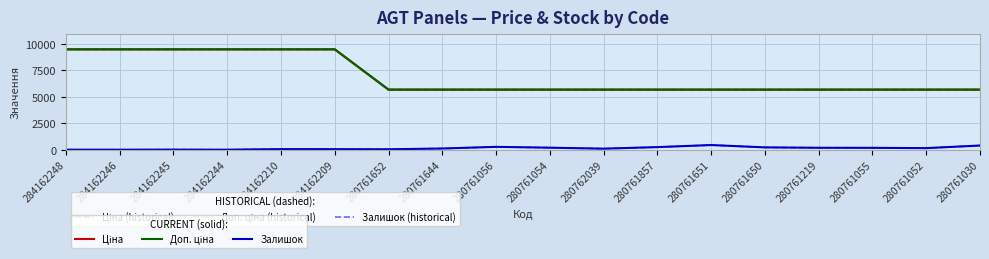

Reading left to right, list all the values displayed in this chart.

Ціна (historical): 284162248=9480.1	284162246=9480.1	284162245=9480.1	284162244=9480.1	284162210=9480.1	284162209=9480.1	280761652=5673.8	280761644=5673.8	280761056=5673.8	280761054=5673.8	280762039=5673.8	280761857=5673.8	280761651=5673.8	280761650=5673.8	280761219=5673.8	280761055=5673.8	280761052=5673.8	280761030=5673.8
Доп. ціна (historical): 284162248=9480.1	284162246=9480.1	284162245=9480.1	284162244=9480.1	284162210=9480.1	284162209=9480.1	280761652=5673.8	280761644=5673.8	280761056=5673.8	280761054=5673.8	280762039=5673.8	280761857=5673.8	280761651=5673.8	280761650=5673.8	280761219=5673.8	280761055=5673.8	280761052=5673.8	280761030=5673.8
Залишок (historical): 284162248=0.0	284162246=0.0	284162245=8.0	284162244=0.0	284162210=56.0	284162209=53.0	280761652=42.0	280761644=113.0	280761056=270.0	280761054=190.0	280762039=99.0	280761857=246.0	280761651=441.0	280761650=220.0	280761219=182.0	280761055=177.0	280761052=149.0	280761030=396.0
Ціна: 284162248=9480.1	284162246=9480.1	284162245=9480.1	284162244=9480.1	284162210=9480.1	284162209=9480.1	280761652=5673.8	280761644=5673.8	280761056=5673.8	280761054=5673.8	280762039=5673.8	280761857=5673.8	280761651=5673.8	280761650=5673.8	280761219=5673.8	280761055=5673.8	280761052=5673.8	280761030=5673.8
Доп. ціна: 284162248=9480.1	284162246=9480.1	284162245=9480.1	284162244=9480.1	284162210=9480.1	284162209=9480.1	280761652=5673.8	280761644=5673.8	280761056=5673.8	280761054=5673.8	280762039=5673.8	280761857=5673.8	280761651=5673.8	280761650=5673.8	280761219=5673.8	280761055=5673.8	280761052=5673.8	280761030=5673.8
Залишок: 284162248=0.0	284162246=0.0	284162245=8.0	284162244=0.0	284162210=56.0	284162209=53.0	280761652=42.0	280761644=113.0	280761056=270.0	280761054=190.0	280762039=99.0	280761857=246.0	280761651=441.0	280761650=220.0	280761219=182.0	280761055=177.0	280761052=149.0	280761030=396.0